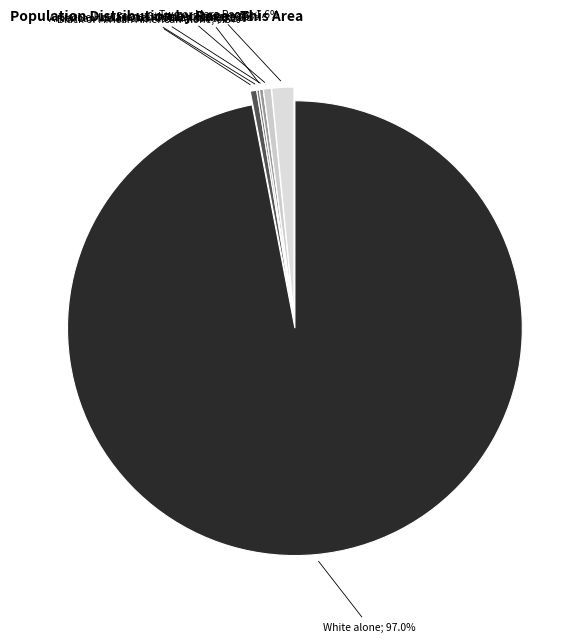

What is the change in value from American Indian and Alaska Native to Native Hawaiian and Other Pacific?

-23